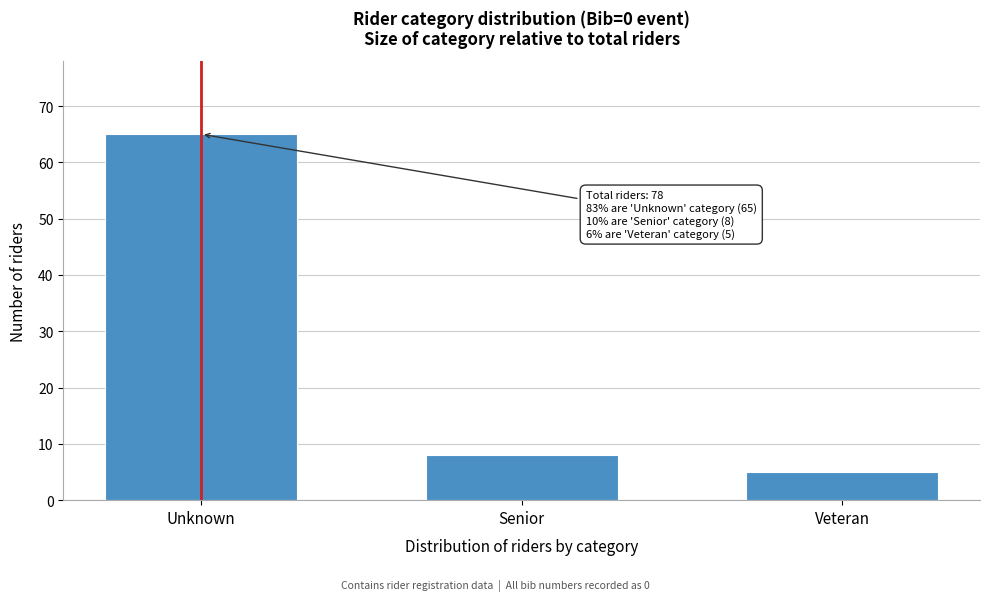

Reading left to right, extract all data points from this chart.

65	8	5